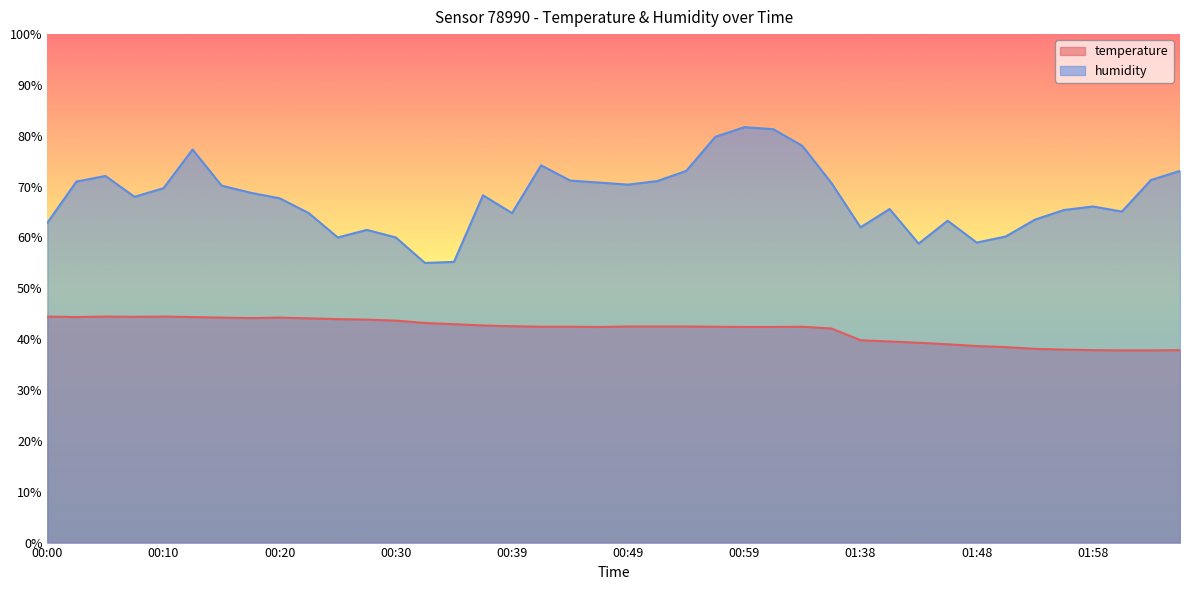

What are all the series names shown in the legend?

temperature, humidity